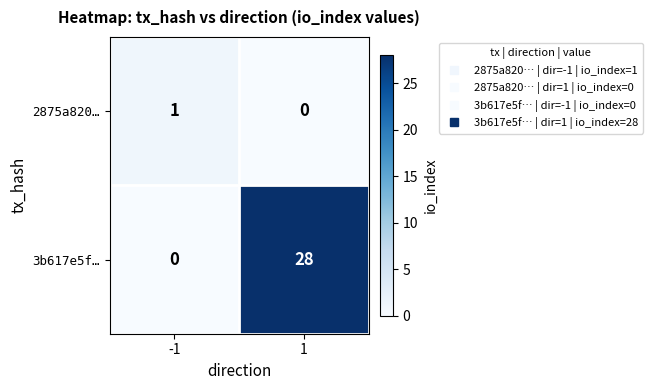

At which category is the sum across all series the highest?

1